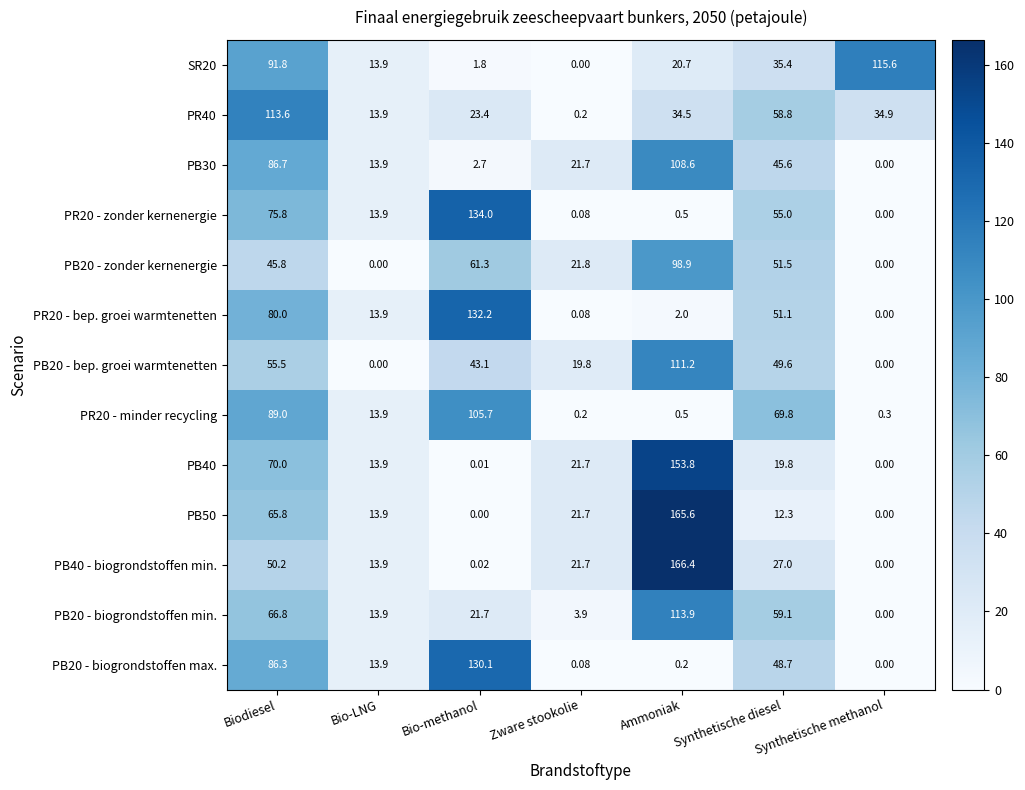

Which series has the widest spread of values?

PB40 - biogrondstoffen min.